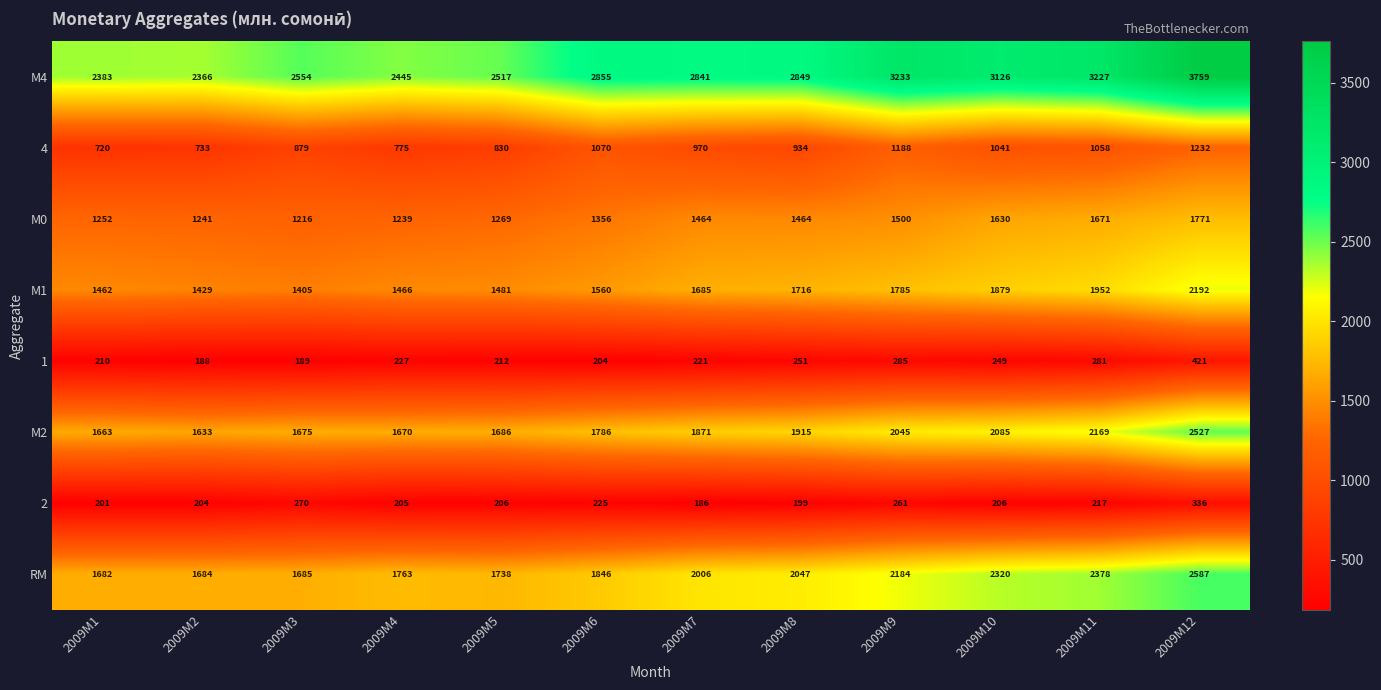

The value of М1 at 2009M6 is 1560. True or false?

True